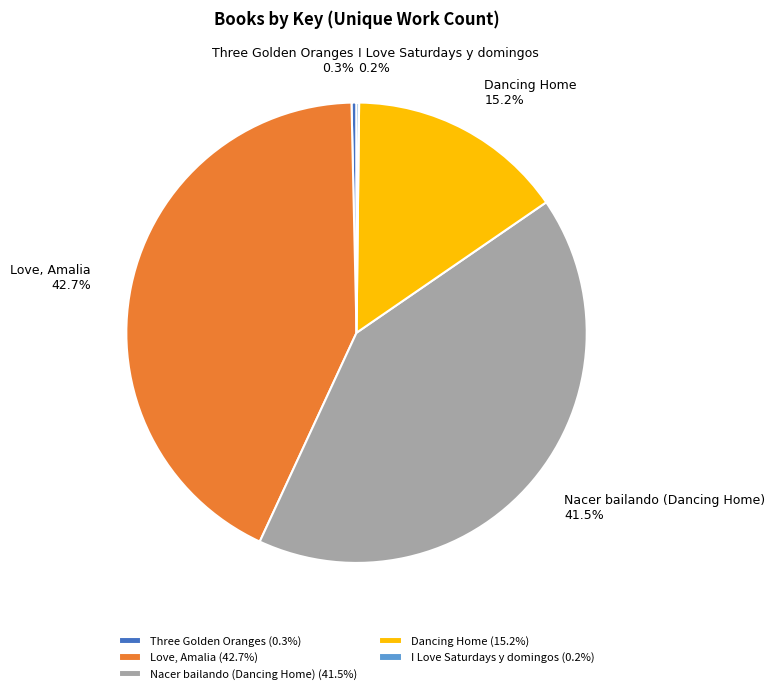

Is Three Golden Oranges the majority of the pie?

No